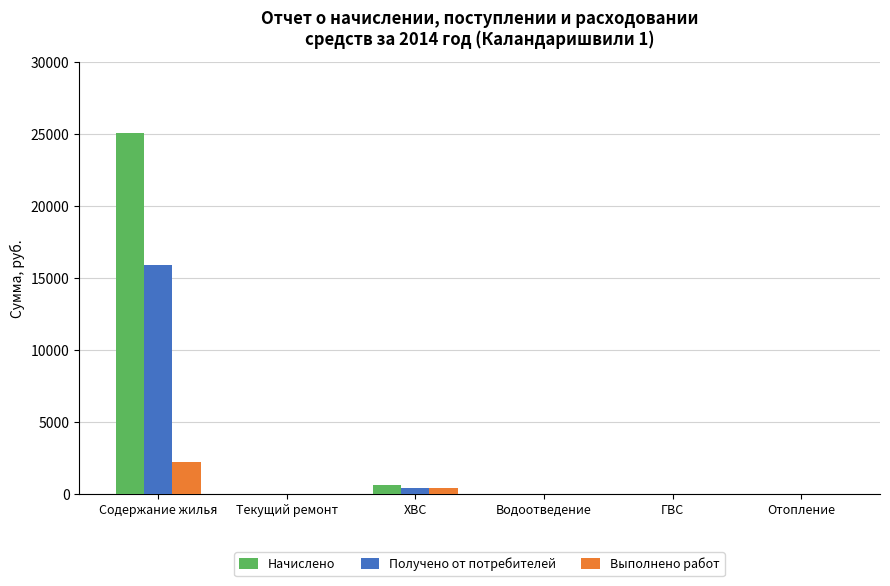

True or false: Получено от потребителей has a value of -8295.2 at Текущий ремонт.

False